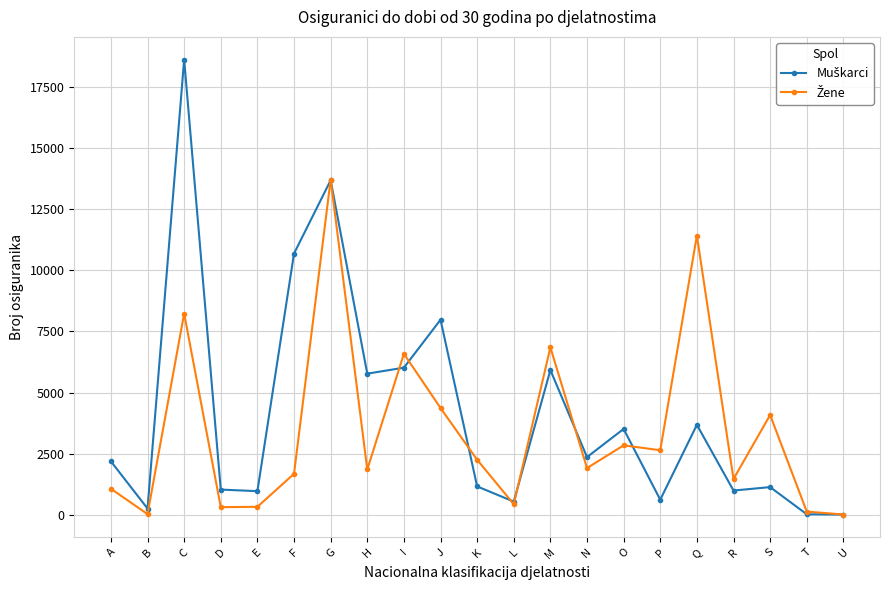

What is the total value across all series at C?

26841